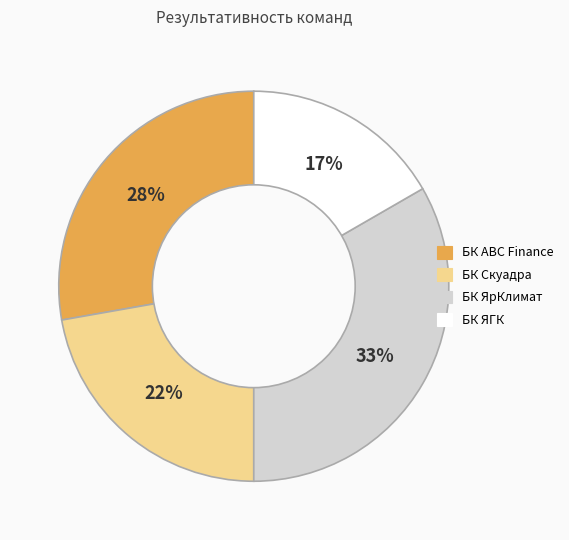

To the nearest percent, what percentage of the pie is БК ЯГК?

17%